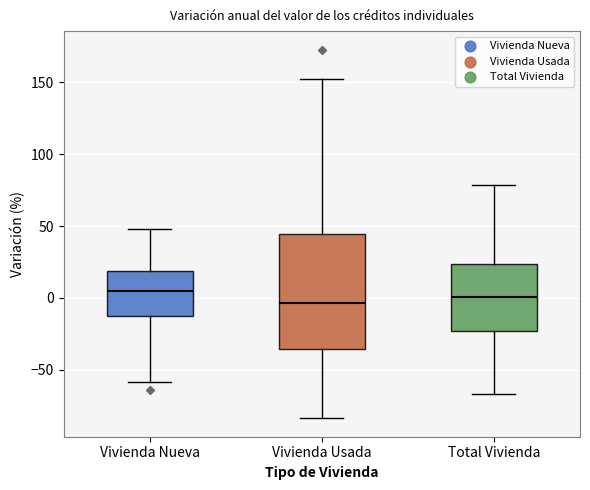

Where is the lower edge of the box for Vivienda Nueva on the y-axis? The values are not printed on the chart, so give them approximately, as read against the axis.

-15